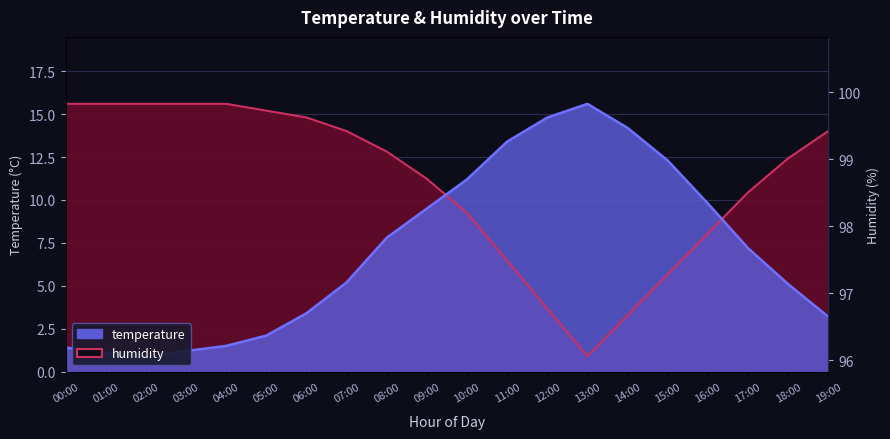

What is the difference between the second highest and minimum values in the temperature series?

13.9